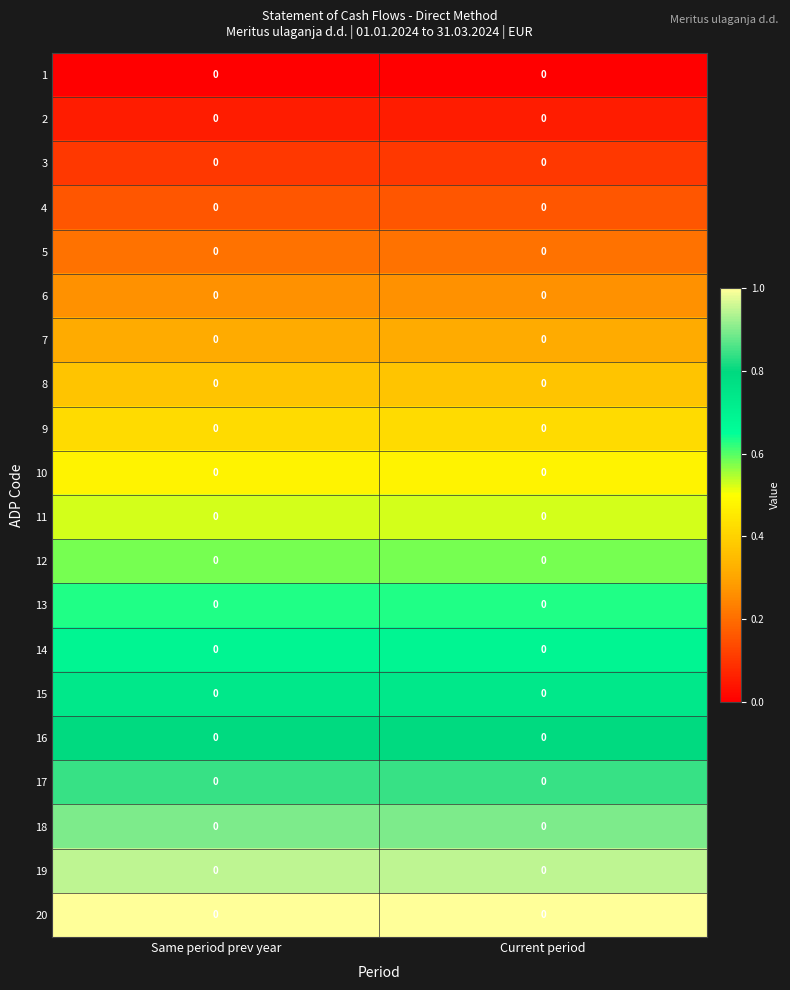

Which has a higher value, Current period or Same period prev year?

Current period